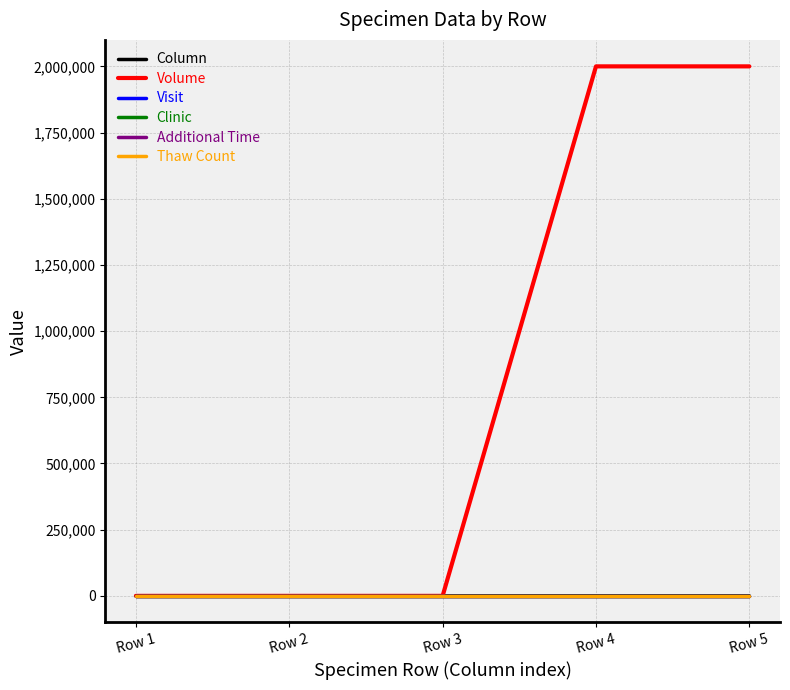

What is the difference between the highest and lowest values at Row 1?

5